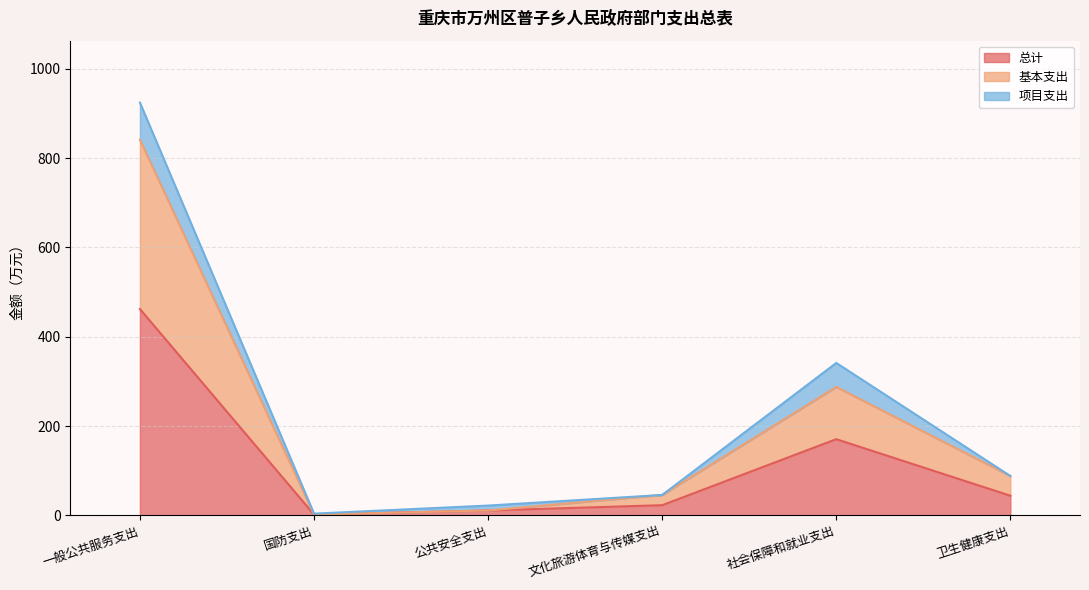

Which label corresponds to the largest value in the chart?

一般公共服务支出